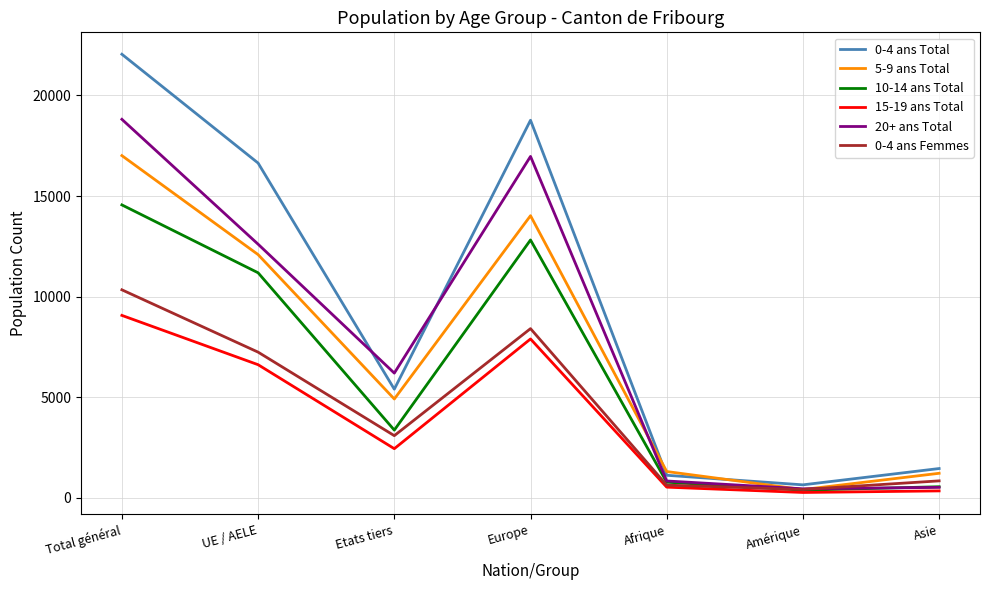

Which category has the highest value in the 15-19 ans Total series?

Total général